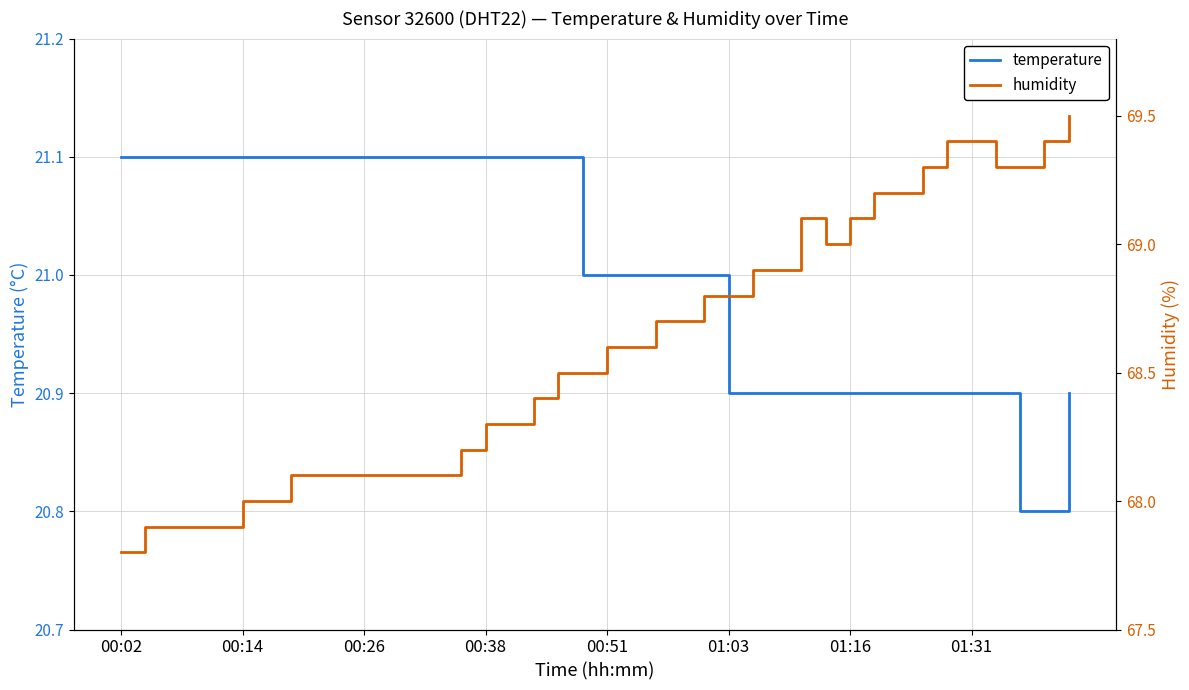

Read the humidity value at 34.

69.4